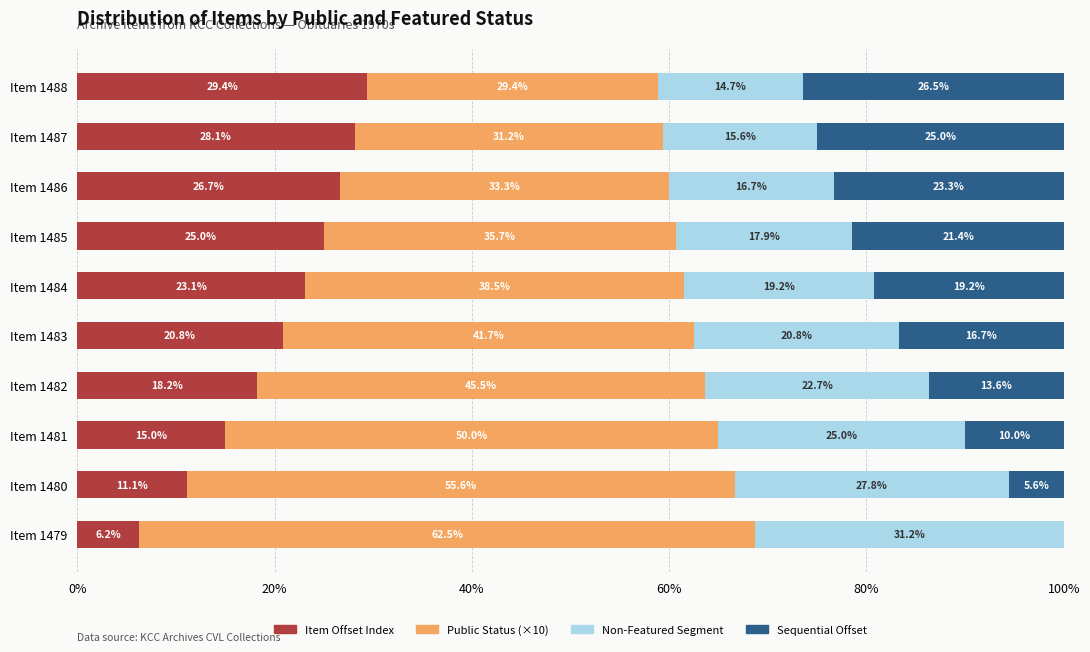

Which category has the highest value in the Item Offset Index series?

Item 1488